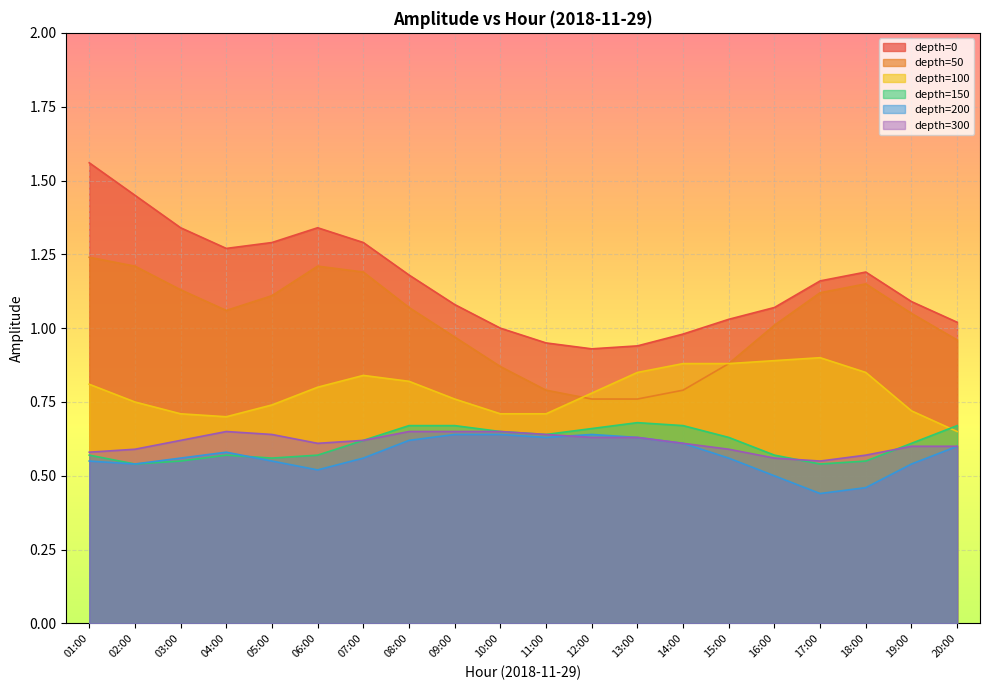

How many lines are shown in the chart?

6